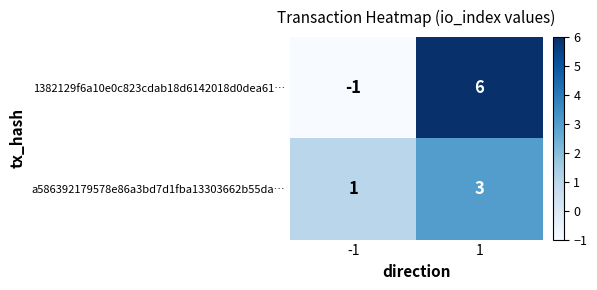

Which label corresponds to the largest value in the chart?

1